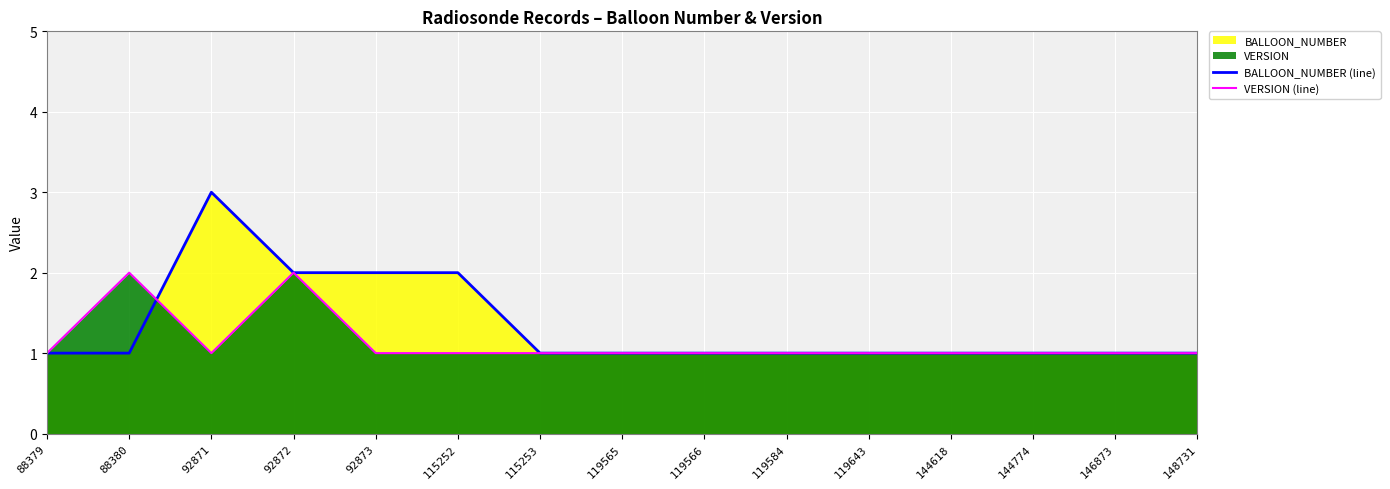

Which has a higher value, 88379 or 119566?

88379